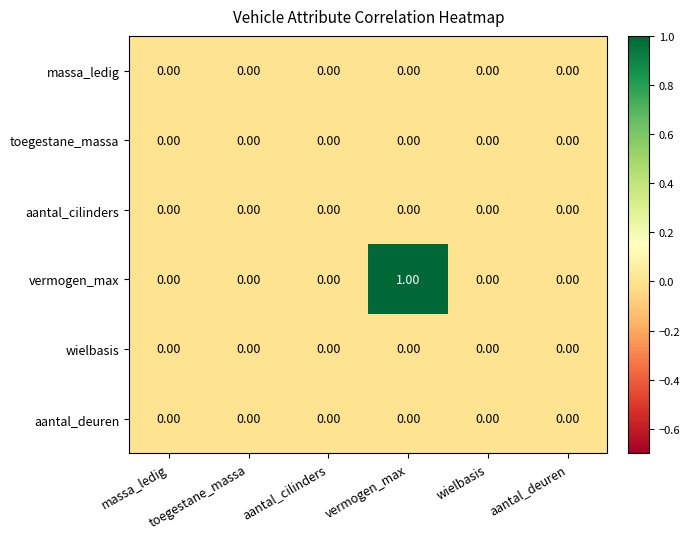

Rank the series at aantal_cilinders from lowest to highest value.

massa_ledig, toegestane_massa, aantal_cilinders, vermogen_max, wielbasis, aantal_deuren